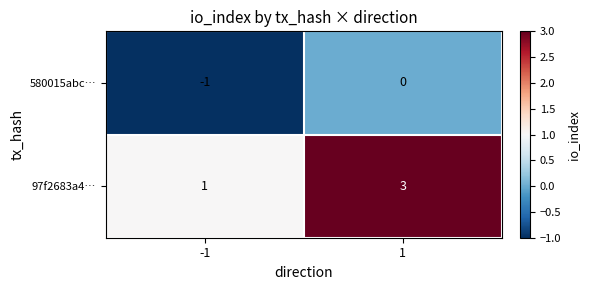

Is it true that 580015abc… equals -2 at -1?

False